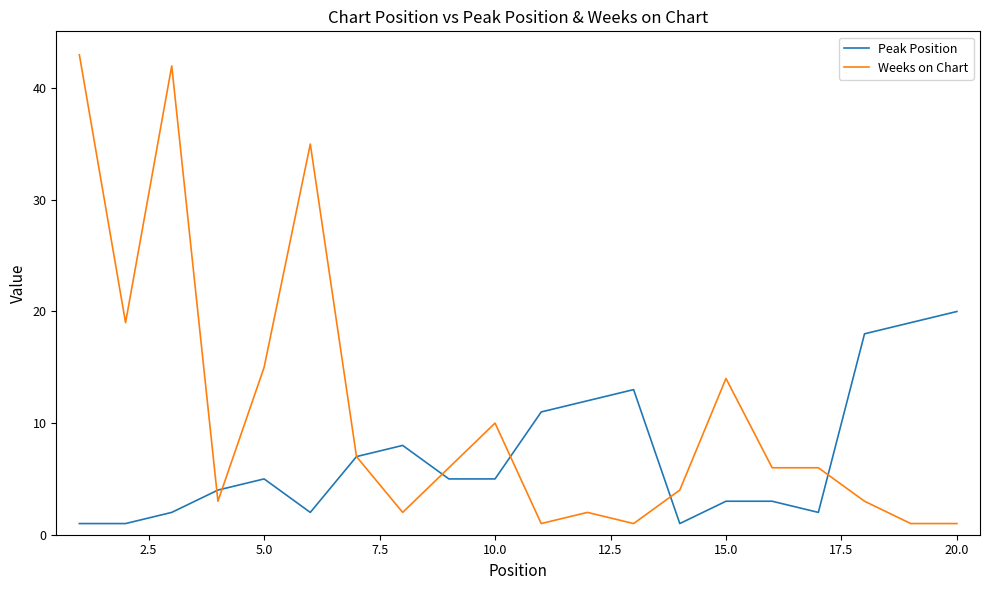

List the series in order of their overall mean, highest first.

Weeks on Chart, Peak Position